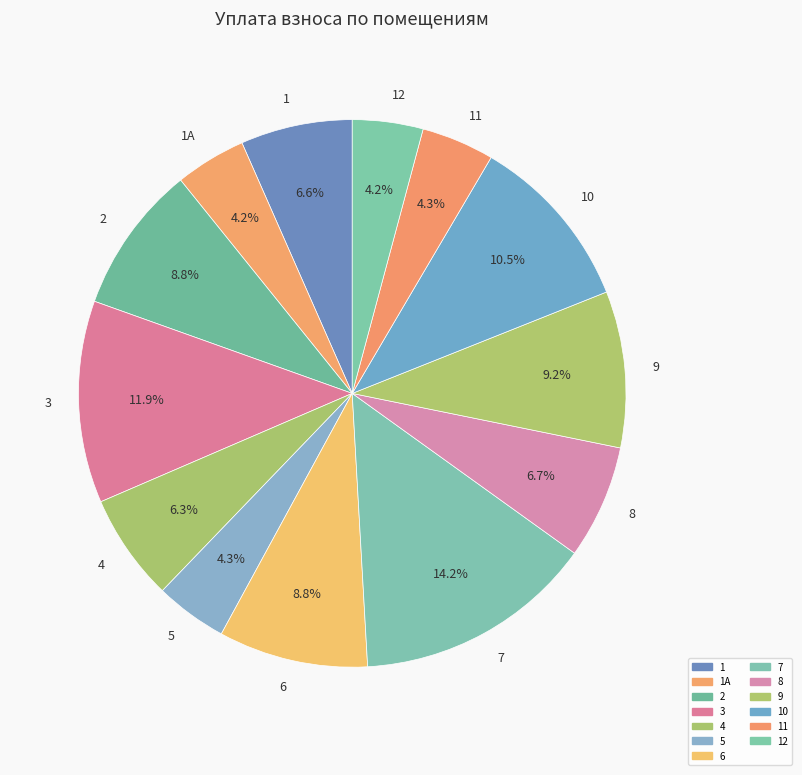

The 8 slice represents 7% of the pie. True or false?

True